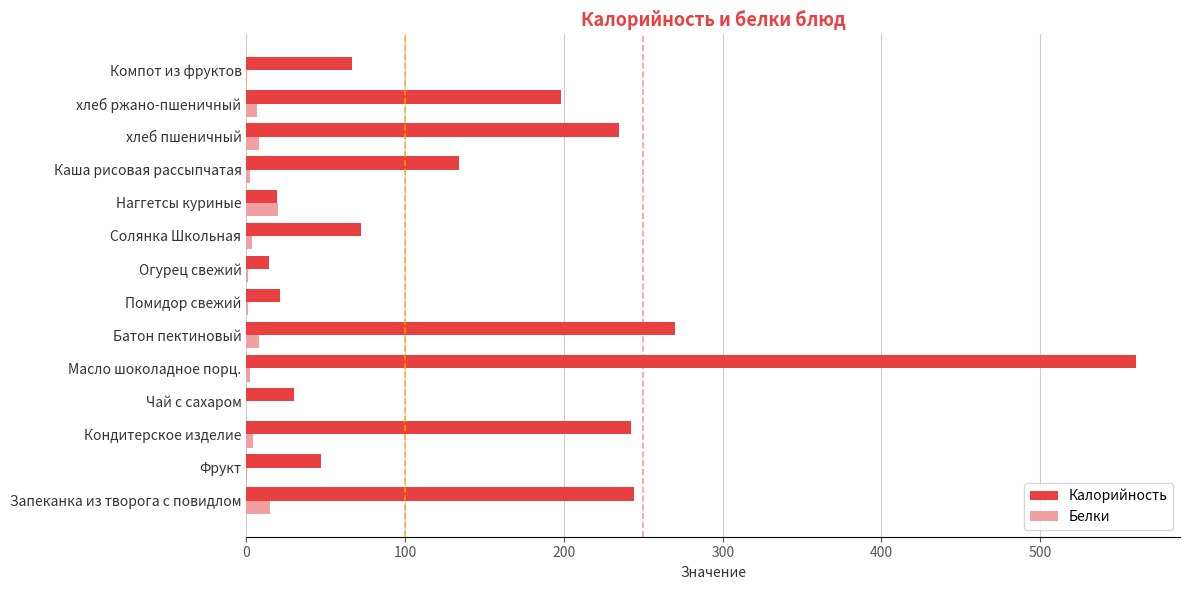

The value of Калорийность at Огурец свежий is 14.1. True or false?

True